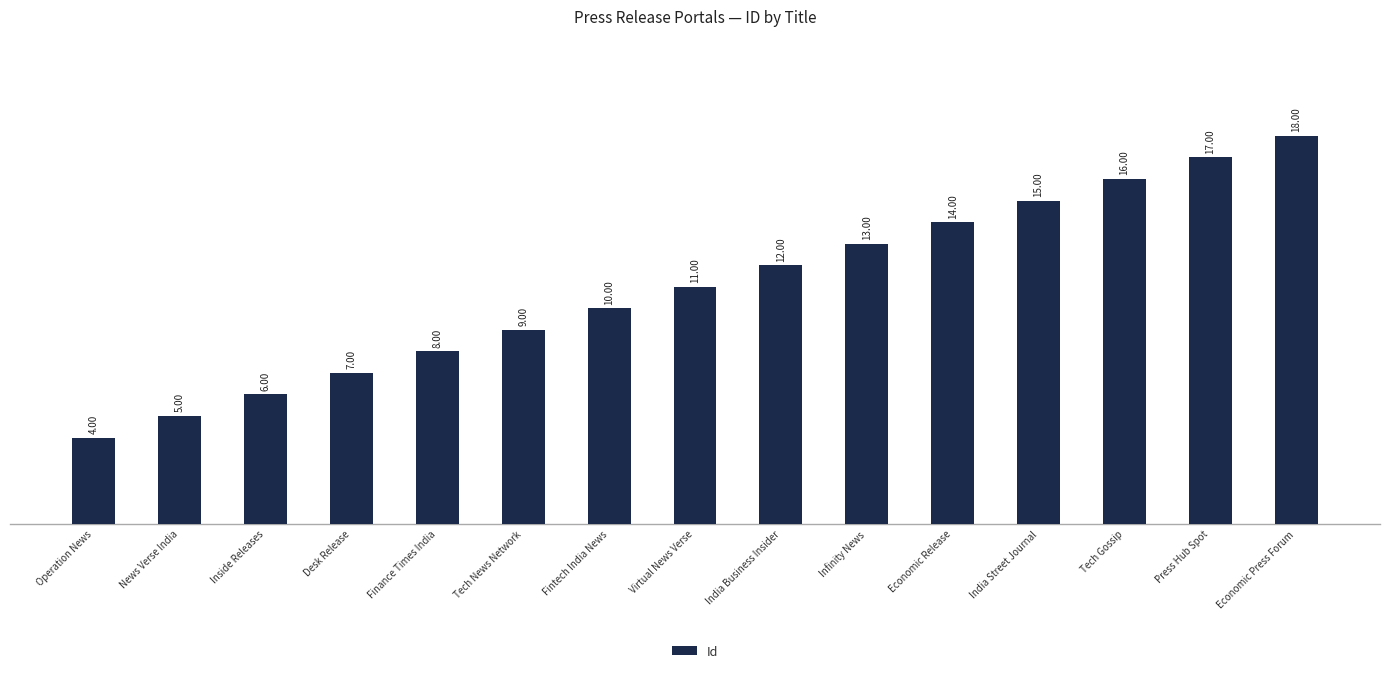

Which has a higher value, Virtual News Verse or Fintech India News?

Virtual News Verse